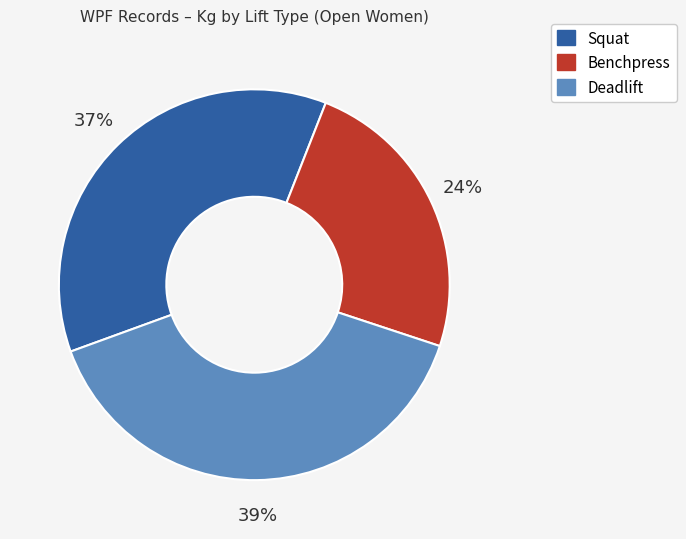

Does any single category account for the majority?

No